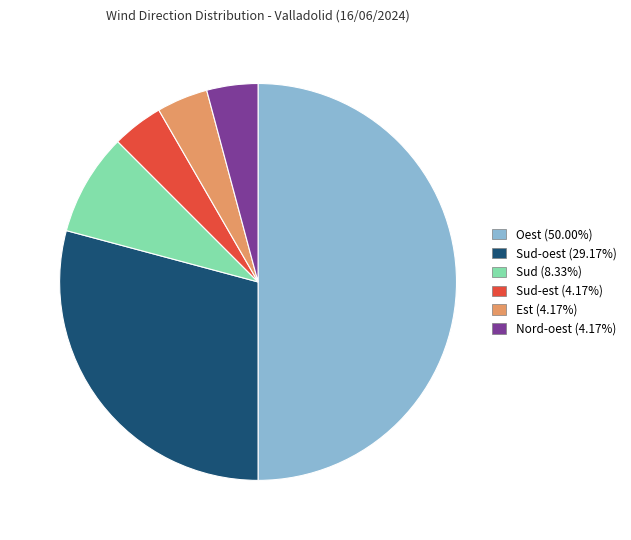

Count the number of slices in the pie.

6